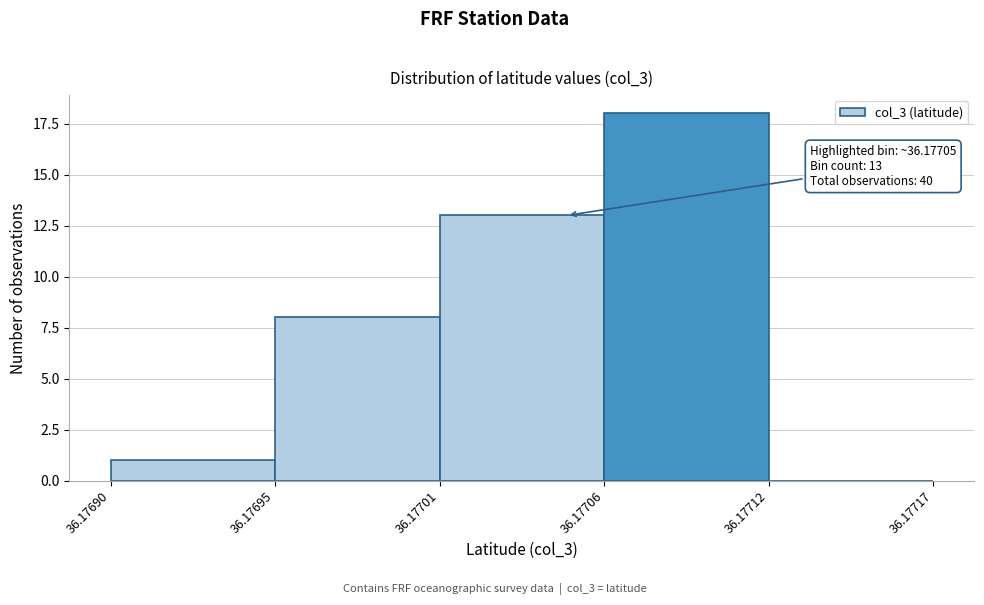

Reading right to left, extract all data points from this chart.

36.17712=0	36.17706=18	36.17701=13	36.17695=8	36.17690=1